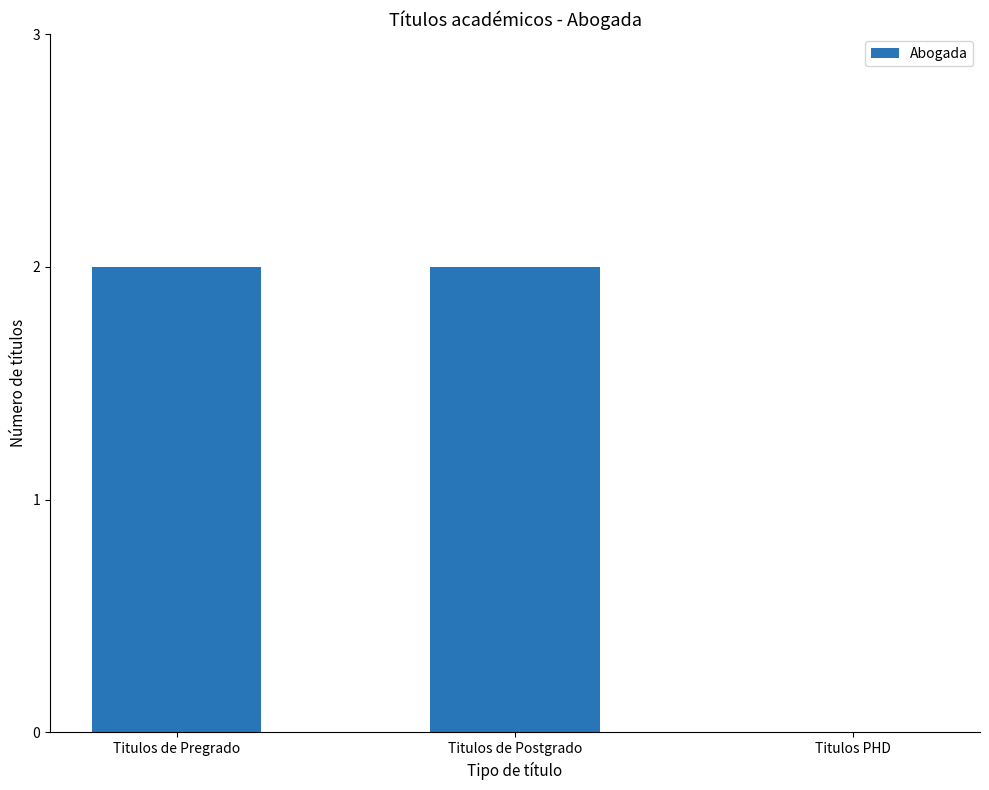

How many data points does each series have?

3